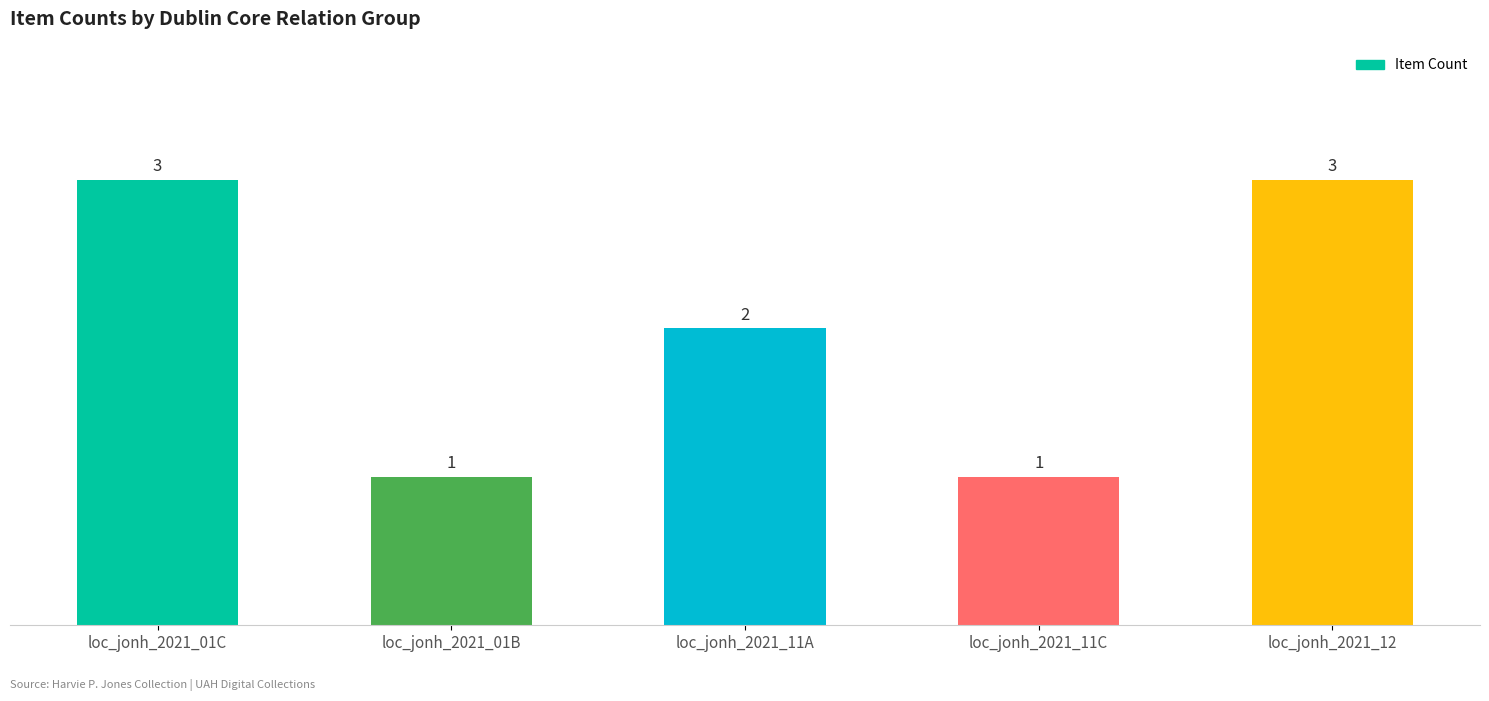

Does the chart contain any negative values?

No